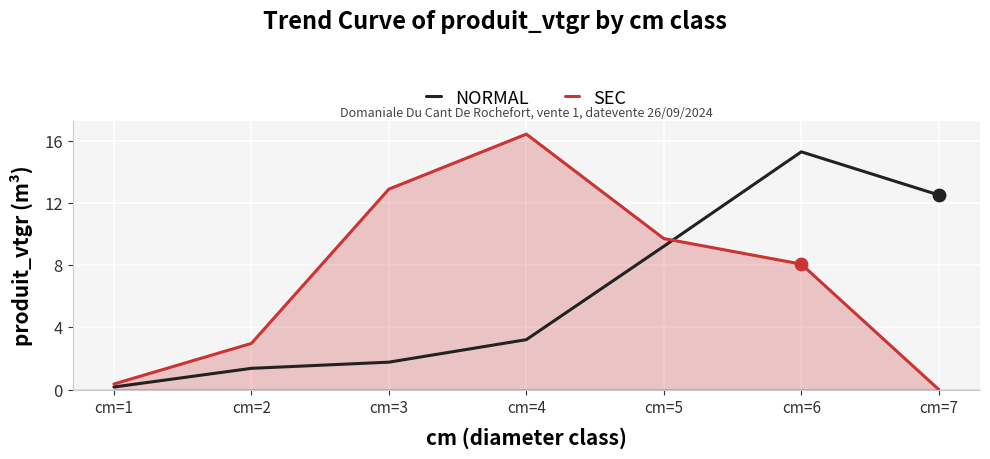

At which category is the sum across all series the highest?

cm=6